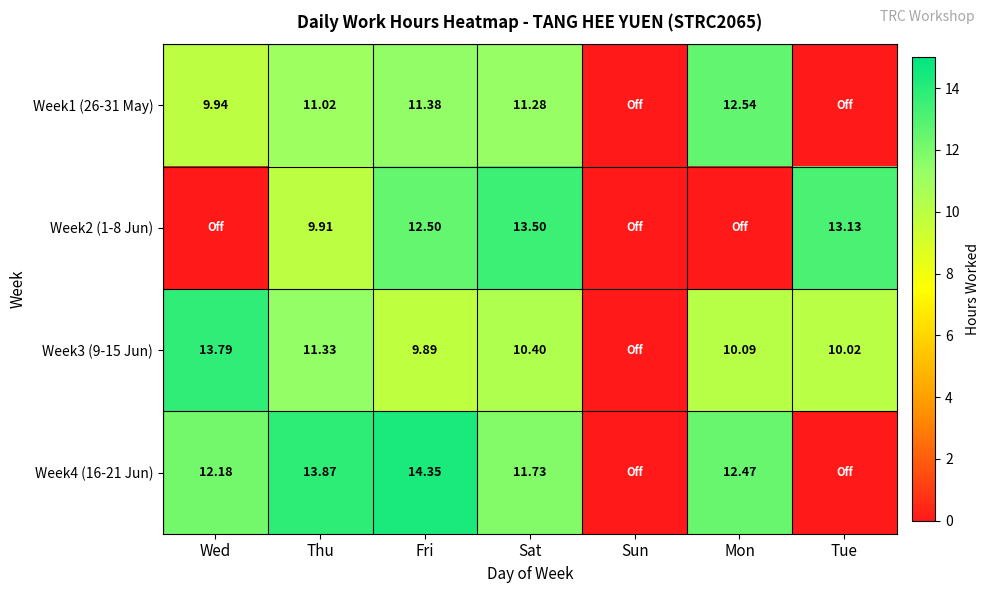

Is the value of Week1 (26-31 May) at Sat greater than the value of Week3 (9-15 Jun) at Wed?

No